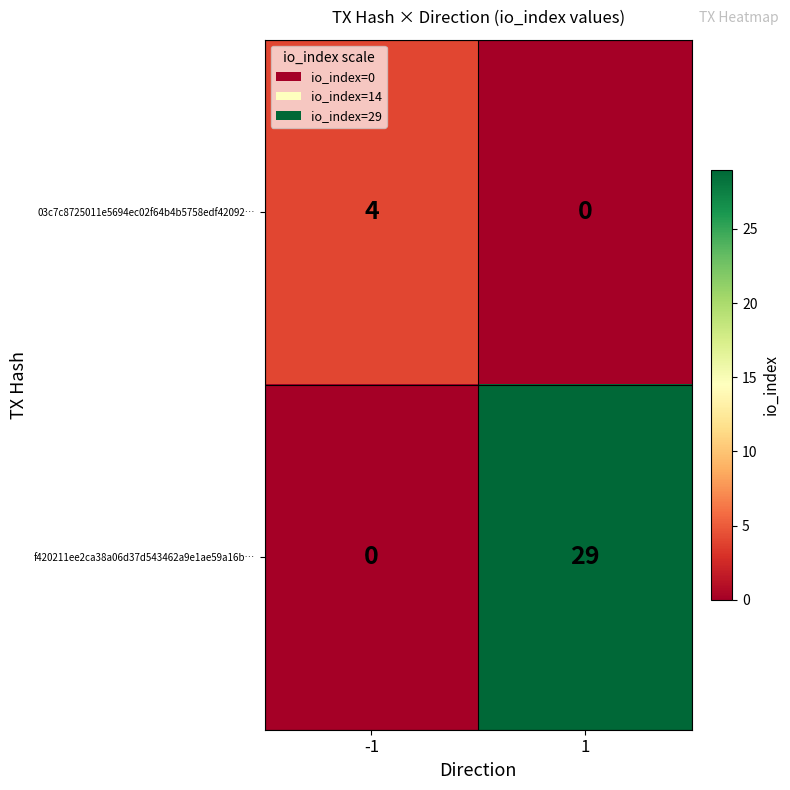

Reading right to left, list all the values displayed in this chart.

03c7c8725011e5694ec02f64b4b5758edf42092…: 1=0	-1=4
f420211ee2ca38a06d37d543462a9e1ae59a16b…: 1=29	-1=0